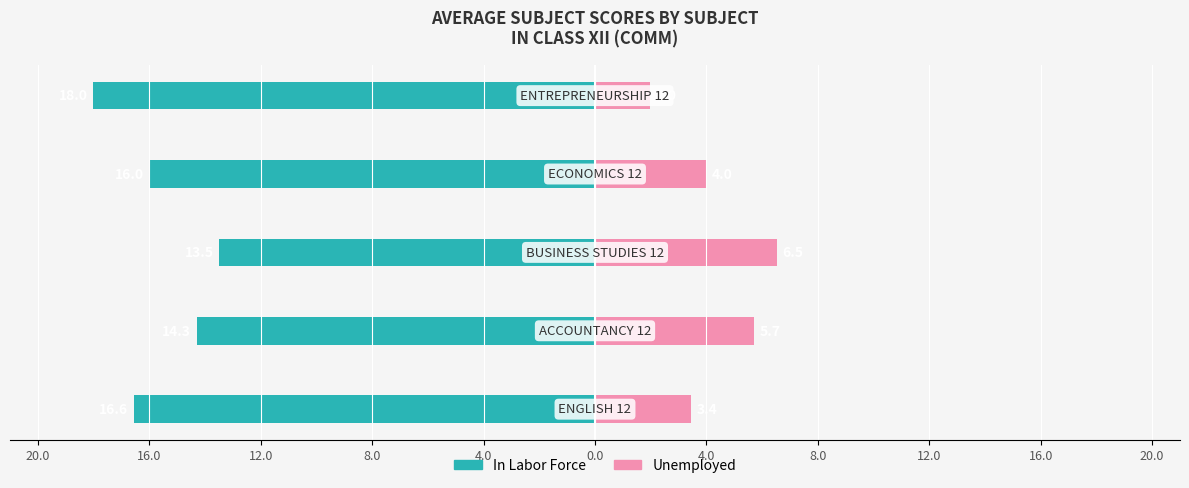

What is the difference between the highest and lowest values at 4.0?

20.0